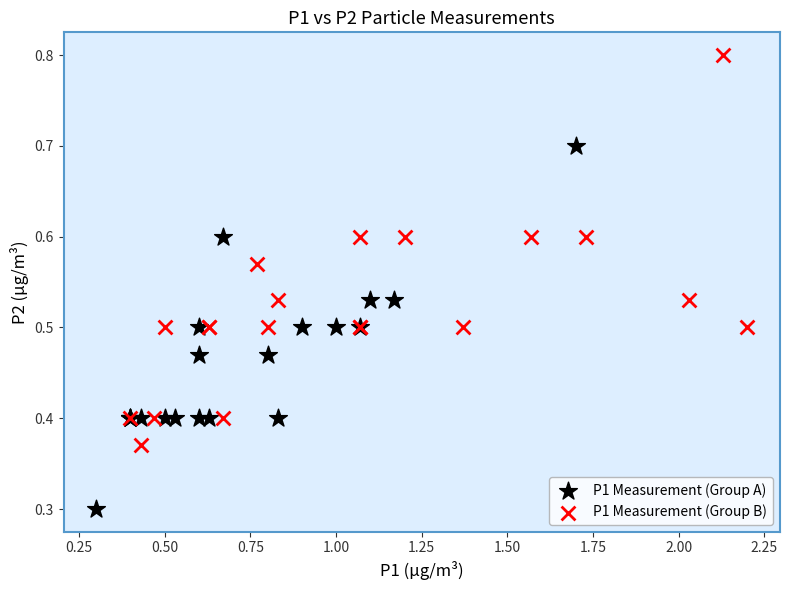

Which series reaches the minimum Y coordinate?

P1 Measurement (Group A)